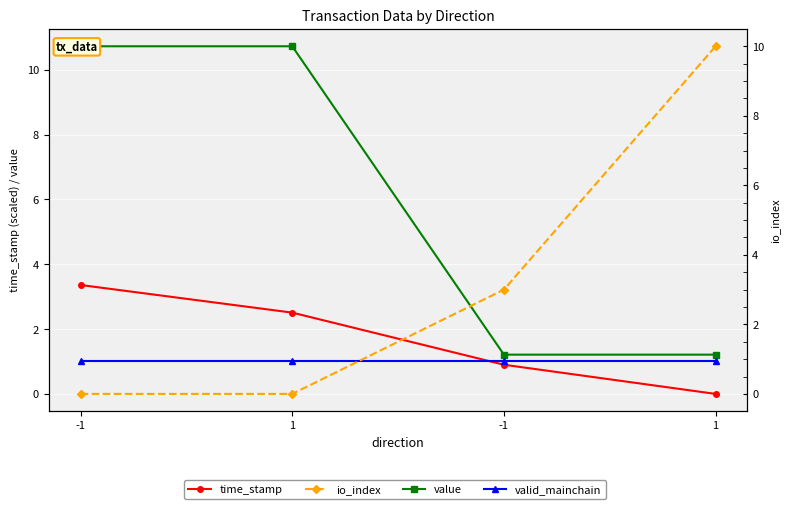

List the series in order of their peak value, lowest first.

valid_mainchain, time_stamp, io_index, value